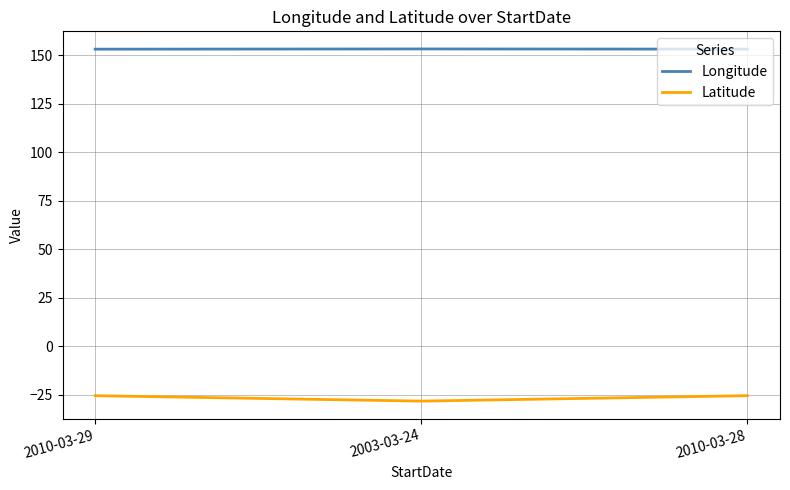

The Latitude series shows -25.4 at 2010-03-28. True or false?

True